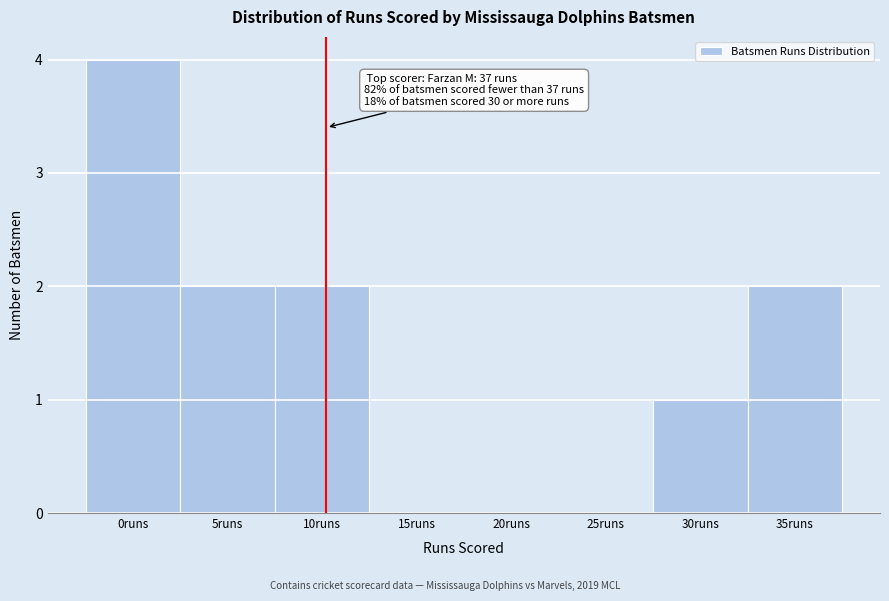

Reading left to right, what are all the values shown in this chart?

0runs=4	5runs=2	10runs=2	15runs=0	20runs=0	25runs=0	30runs=1	35runs=2